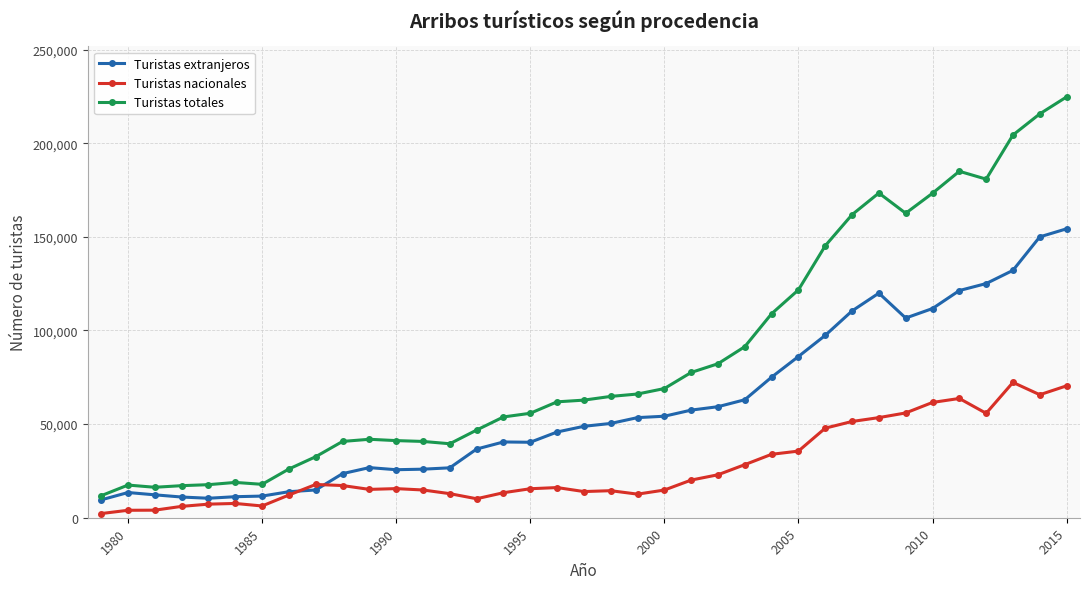

How many data points does each series have?

37